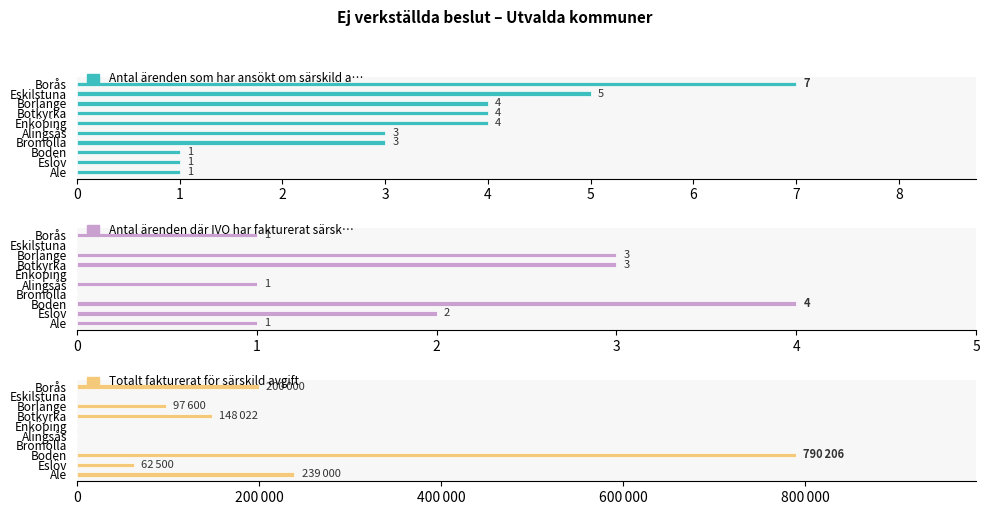

Does the chart contain stacked bars?

No